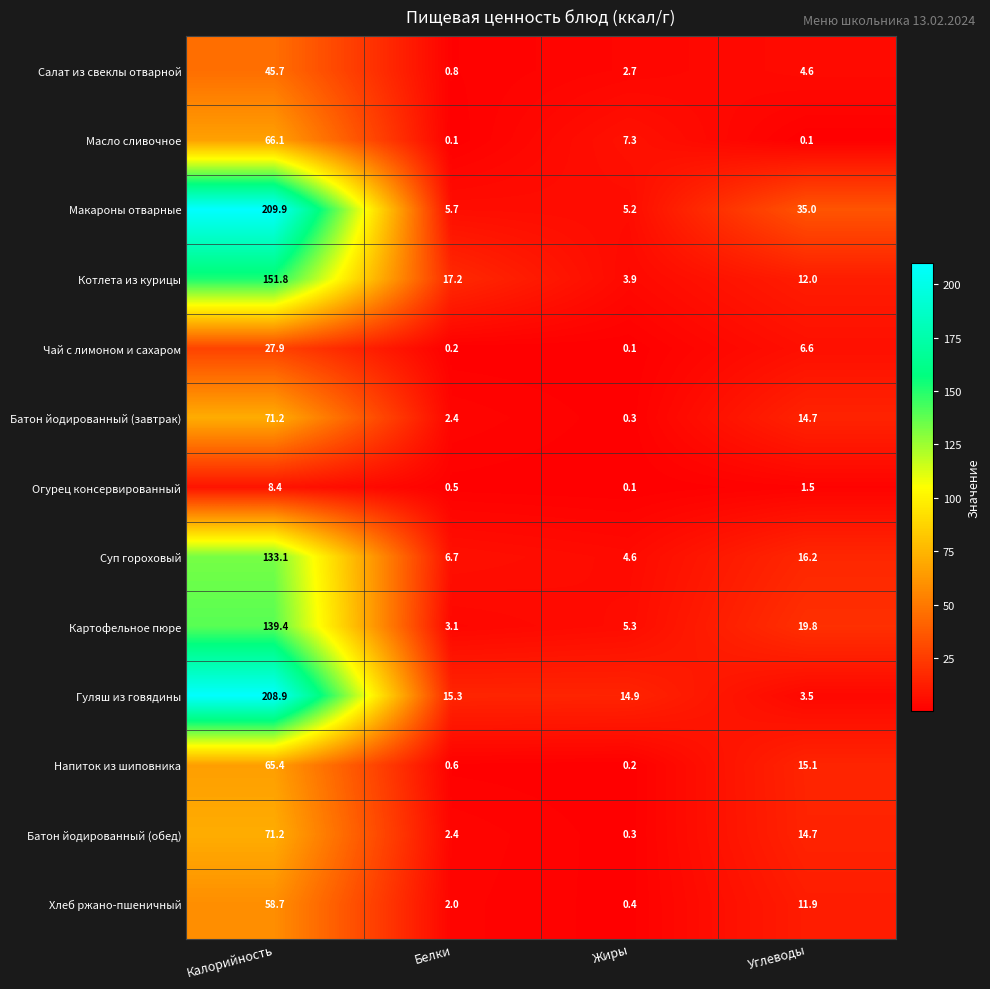

What is the sum of all Салат из свеклы отварной values?

53.8